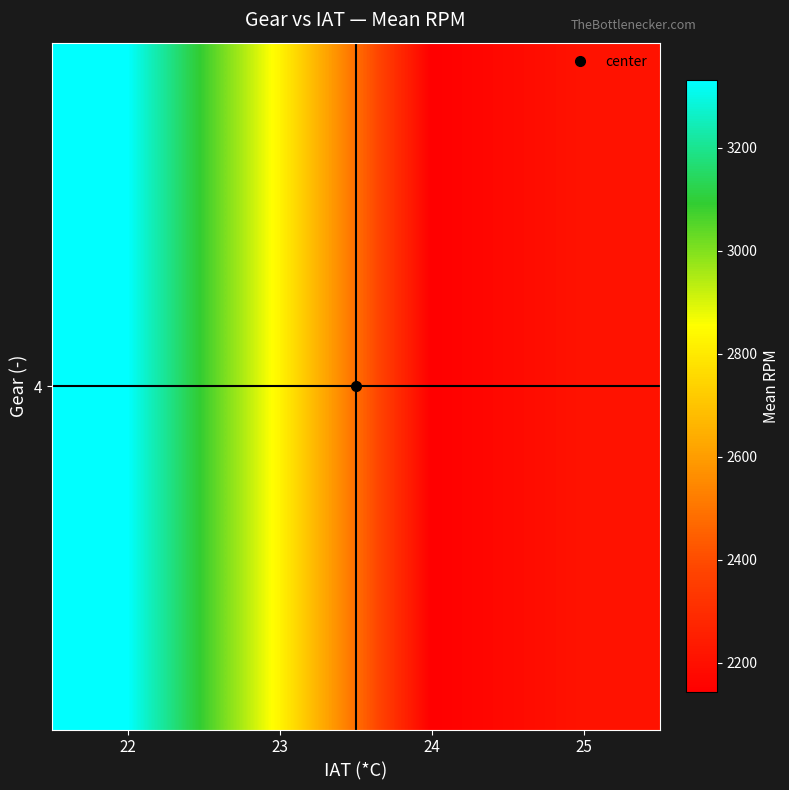

What is the smallest value displayed?

2143.1